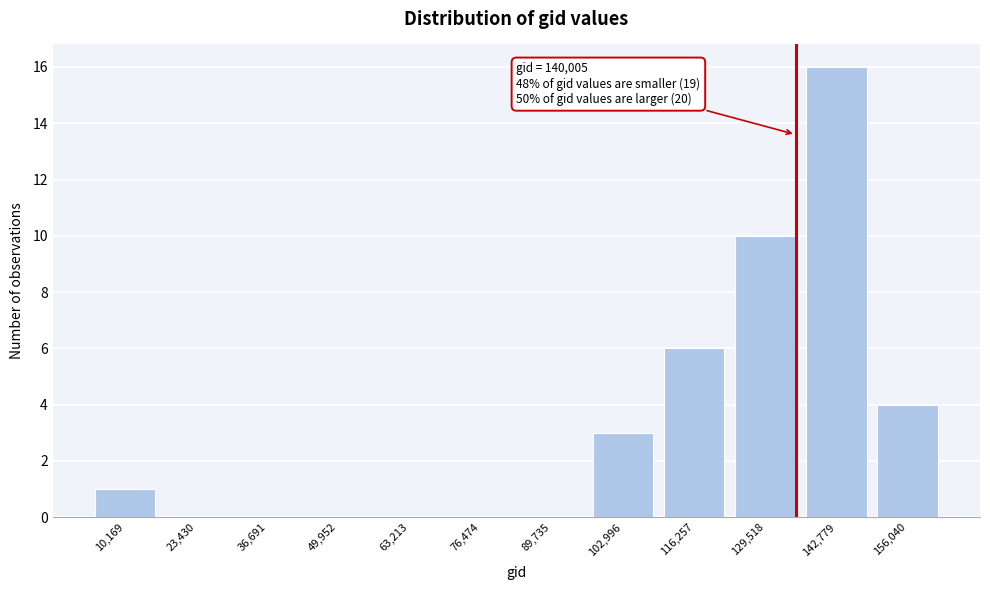

Reading right to left, what are all the values shown in this chart?

156,040=4	142,779=16	129,518=10	116,257=6	102,996=3	89,735=0	76,474=0	63,213=0	49,952=0	36,691=0	23,430=0	10,169=1